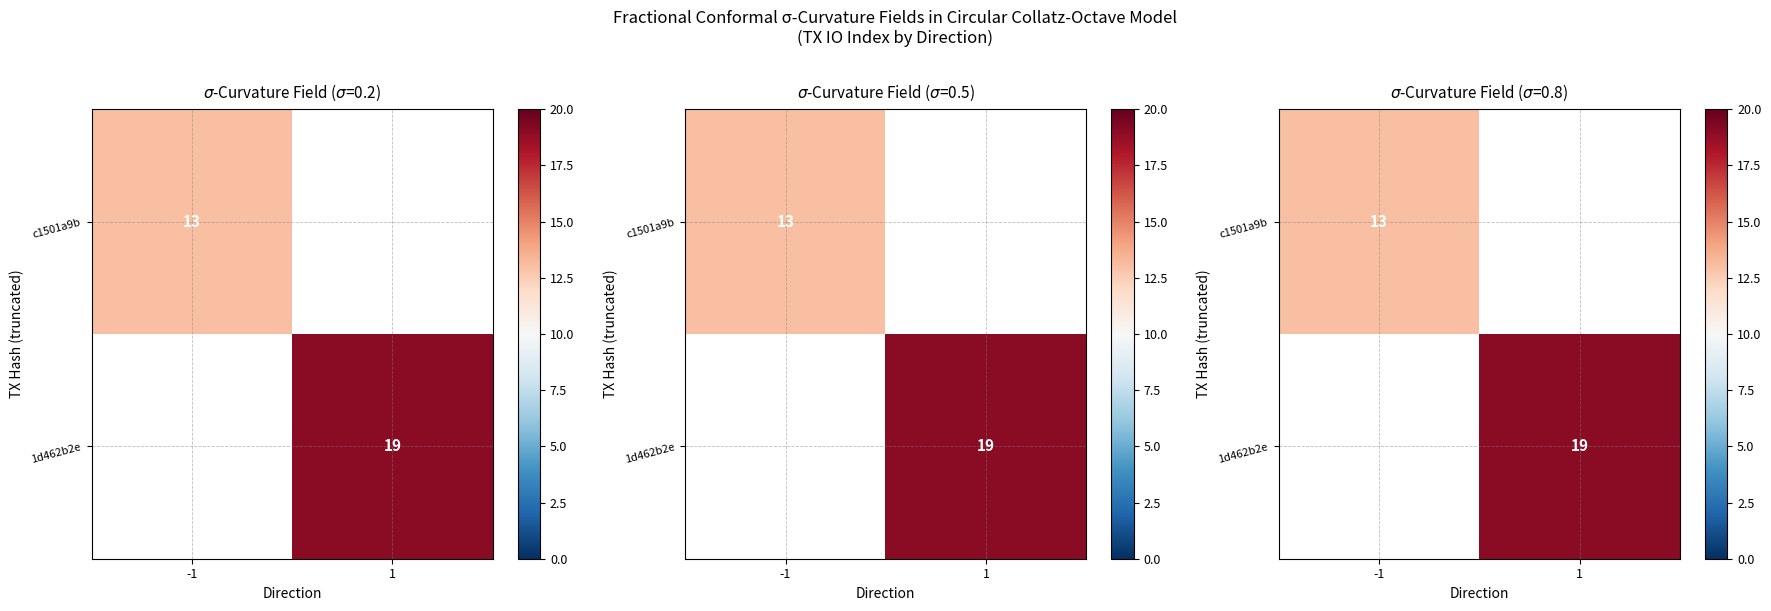

Is the value of 1d462b2e at 1 greater than the value of c1501a9b at -1?

Yes